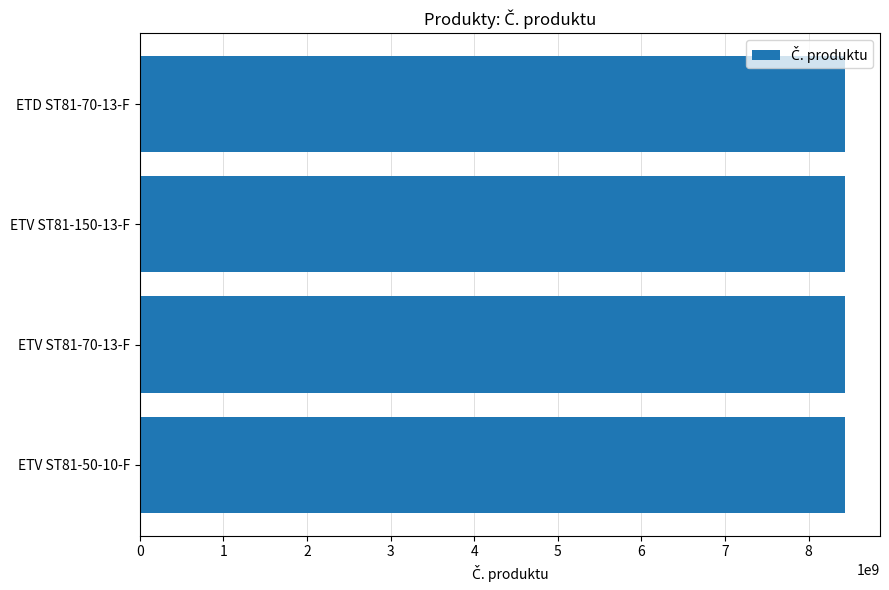

Approximately how many times larger is the value at ETD ST81-70-13-F compared to ETV ST81-70-13-F?

1.0